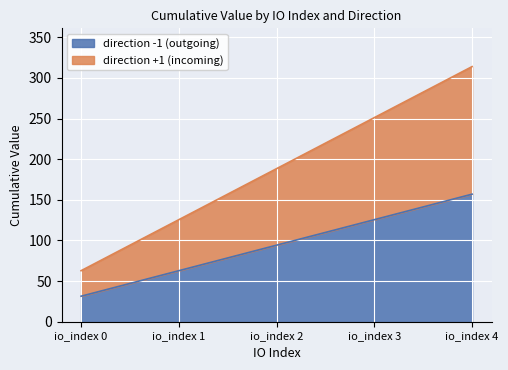

Which series has the widest spread of values?

direction +1 (incoming)